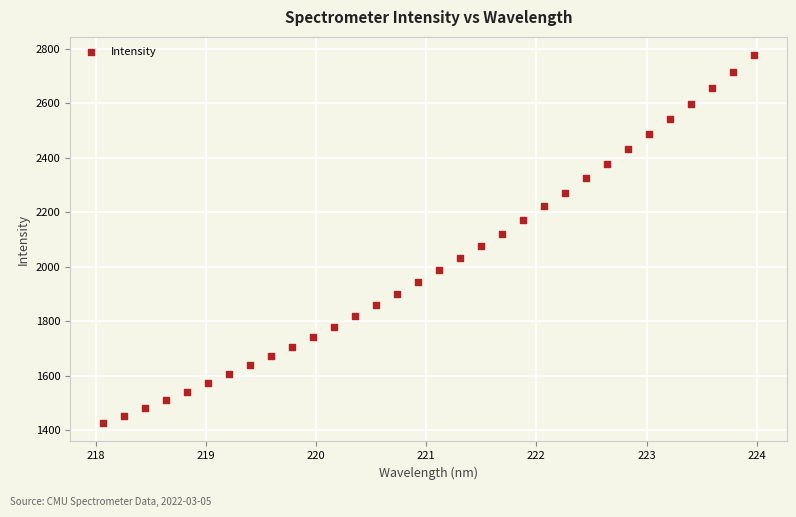

What is the range of X values (max minus min)?

5.9